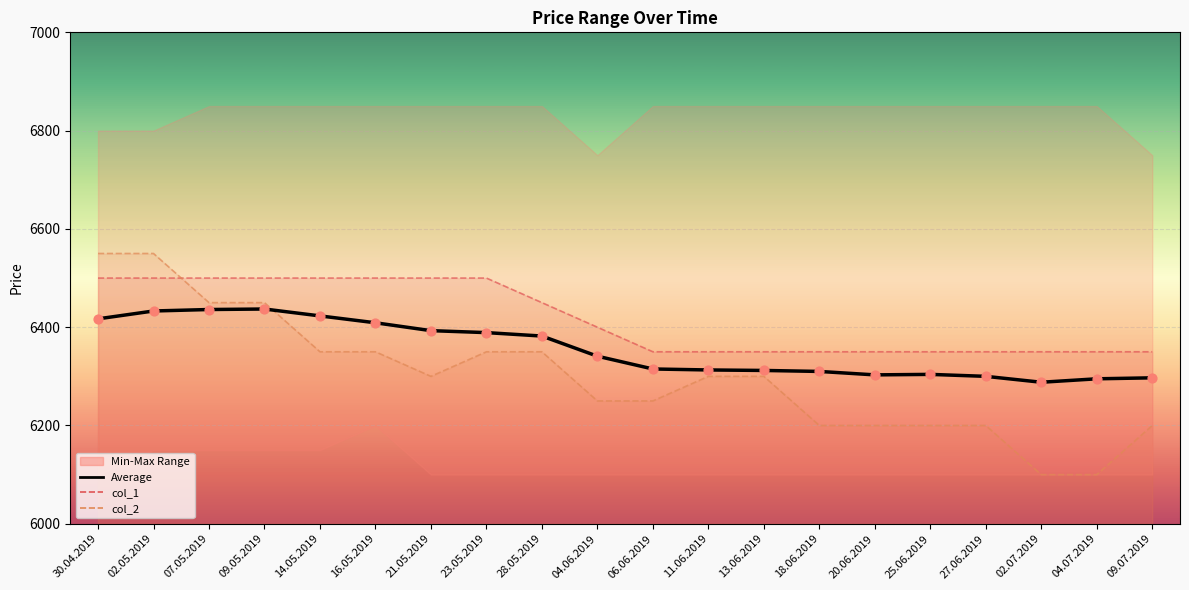

What is the change in value from 21.05.2019 to 09.07.2019?

-96